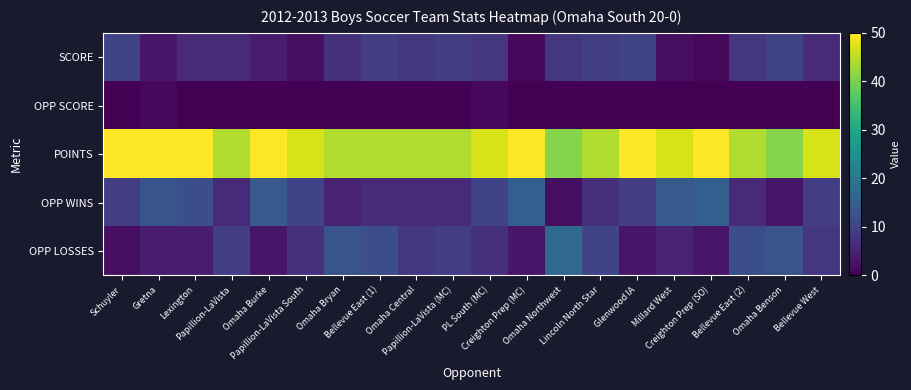

At how many categories does at least one series exceed 30?

20